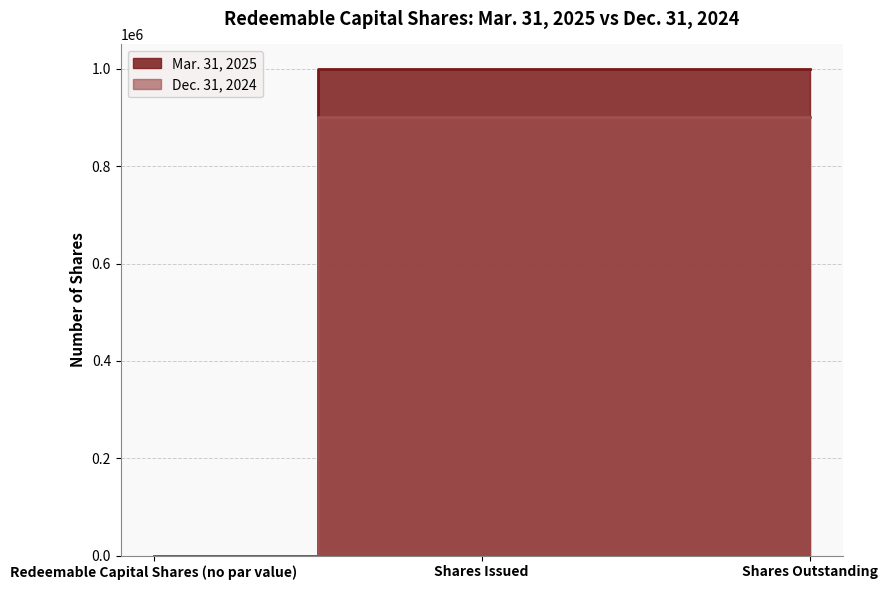

Reading right to left, what are all the values shown in this chart?

Mar. 31, 2025: 1000000	1000000	0
Dec. 31, 2024: 900000	900000	0